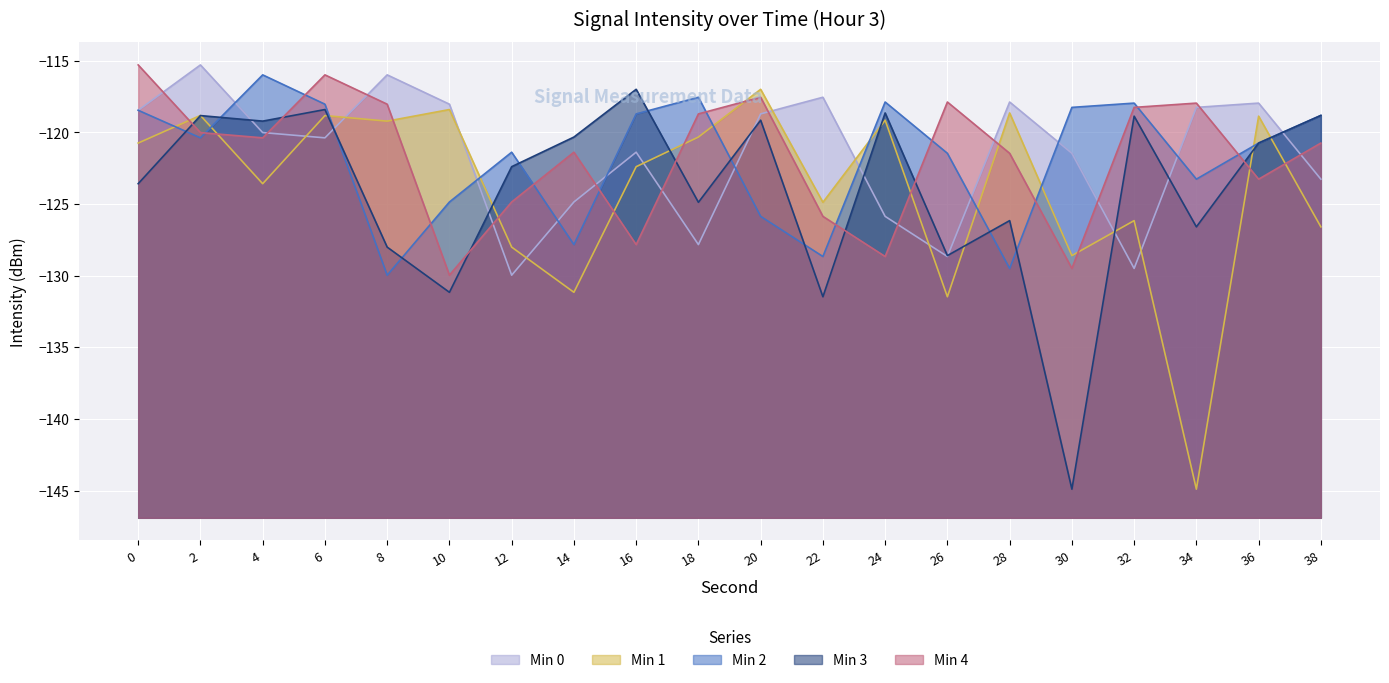

Where do Min 0 and Min 4 first cross each other?

0 and 2